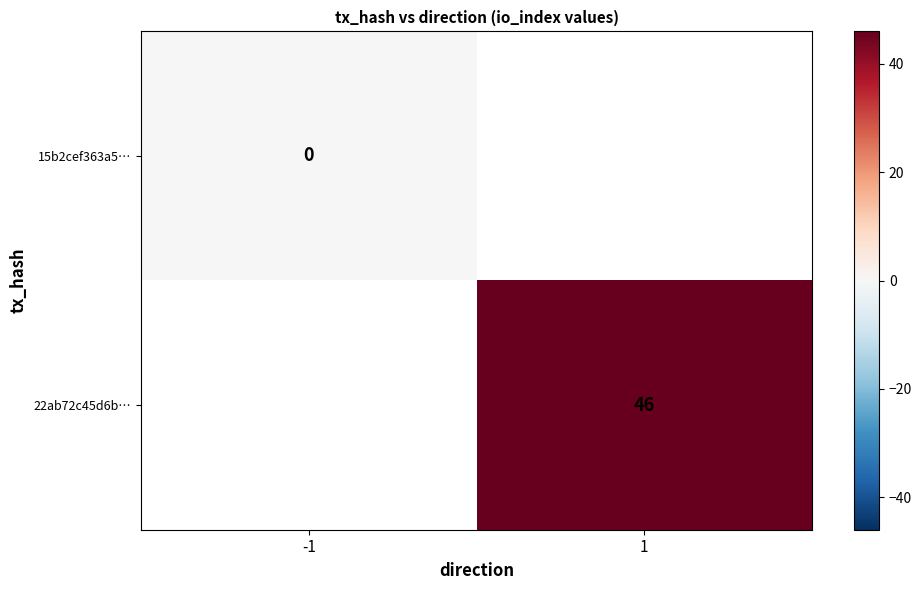

Is it true that 22ab72c45d6b… equals 28 at 1?

False